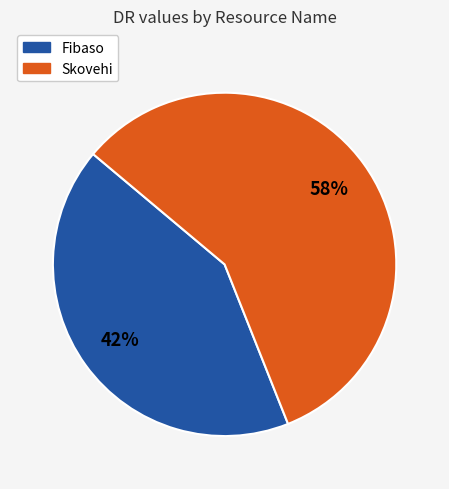

How many slices are in this pie chart?

2